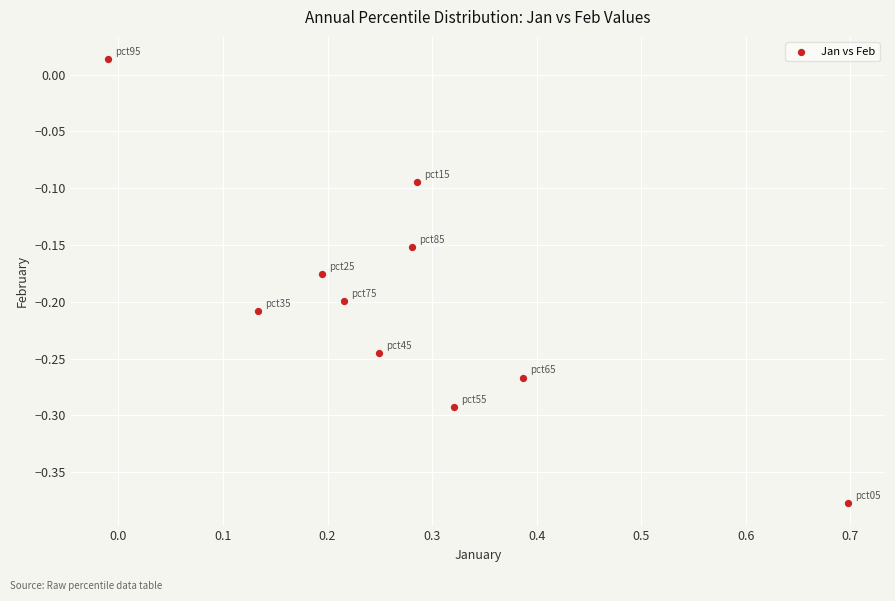

What is the range of Y values (max minus min)?

0.4